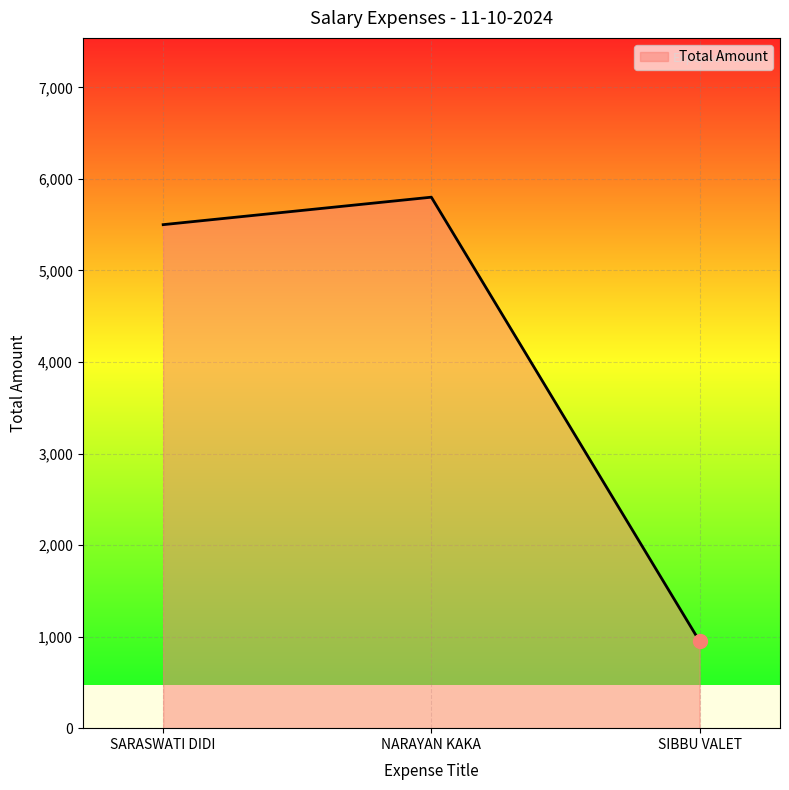

List the labels in order of value, smallest first.

SIBBU VALET, SARASWATI DIDI, NARAYAN KAKA